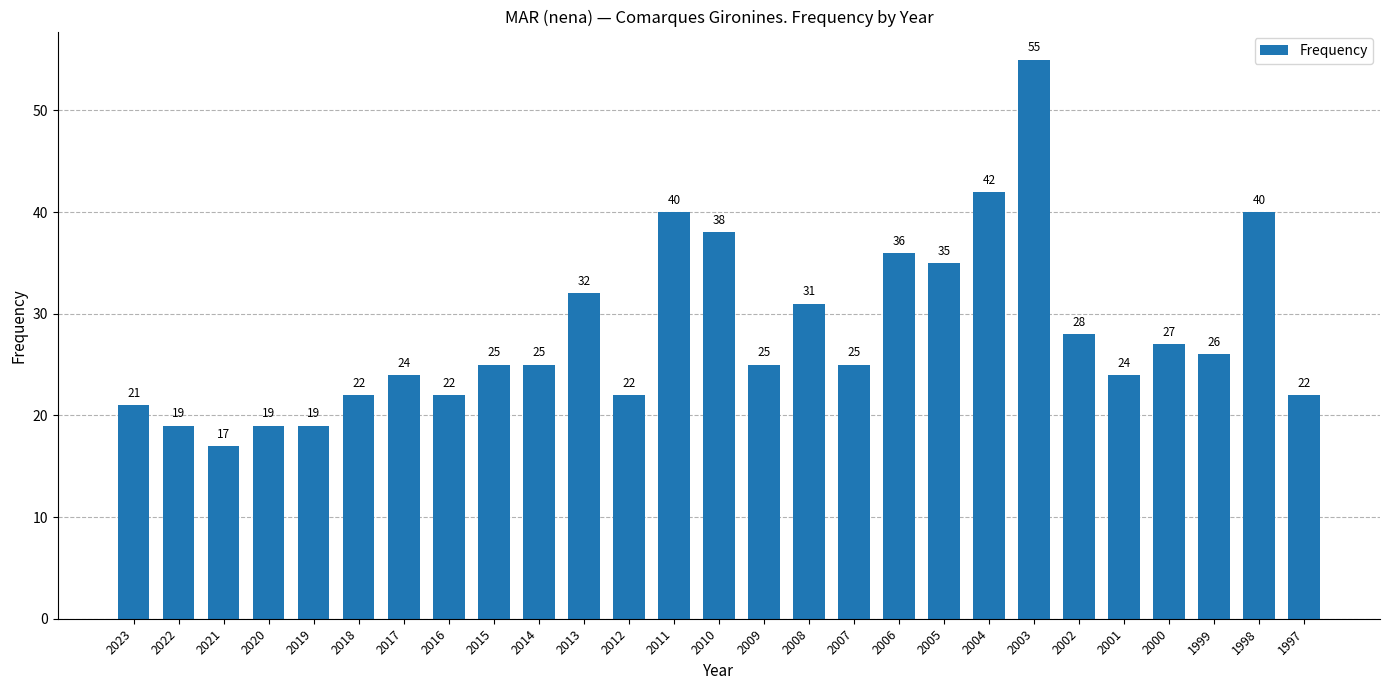

What is the difference between the maximum and second lowest values?

36